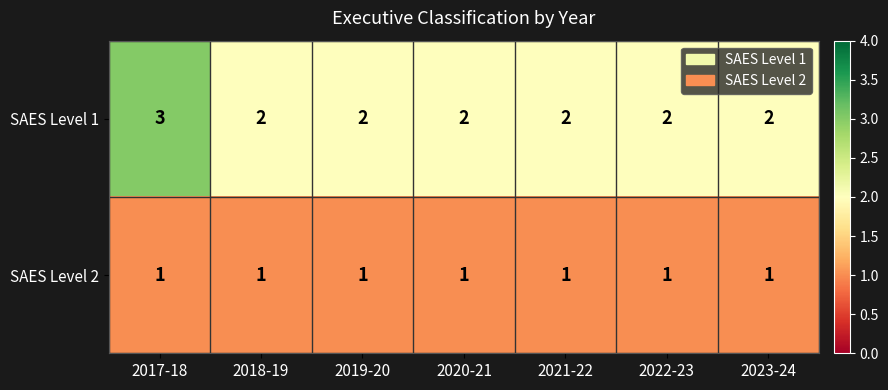

The SAES Level 1 series shows 1 at 2019-20. True or false?

False